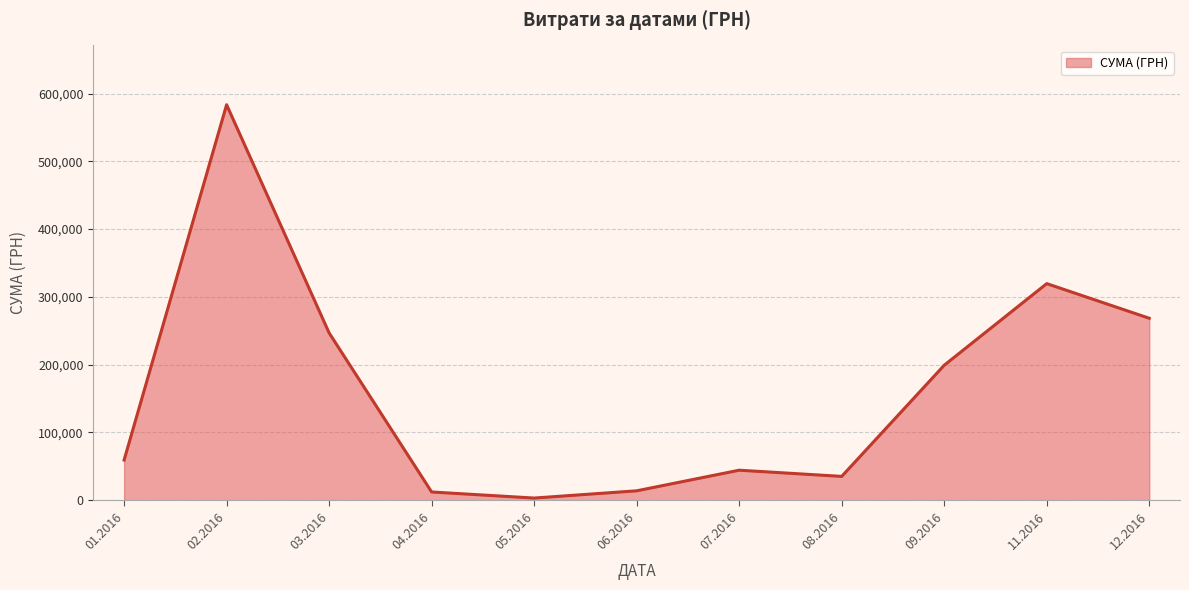

Where is the first local minimum?

05.2016